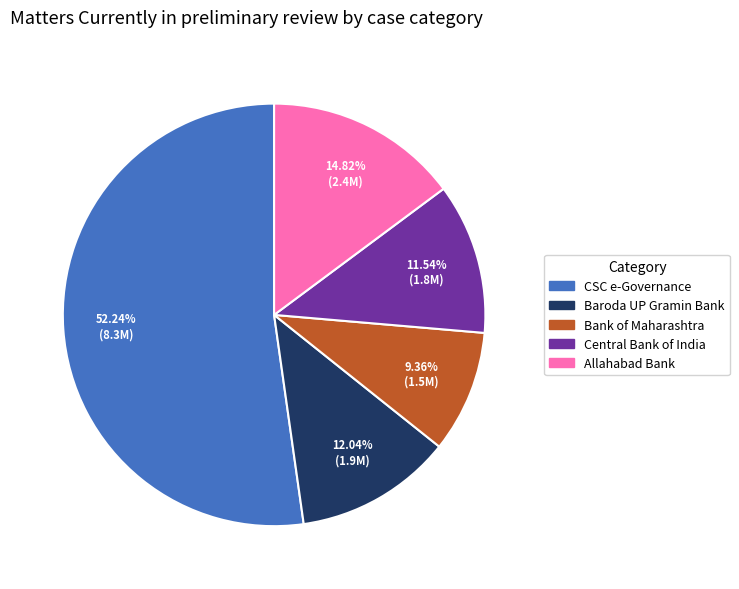

Is there any slice that represents more than half of the pie?

Yes